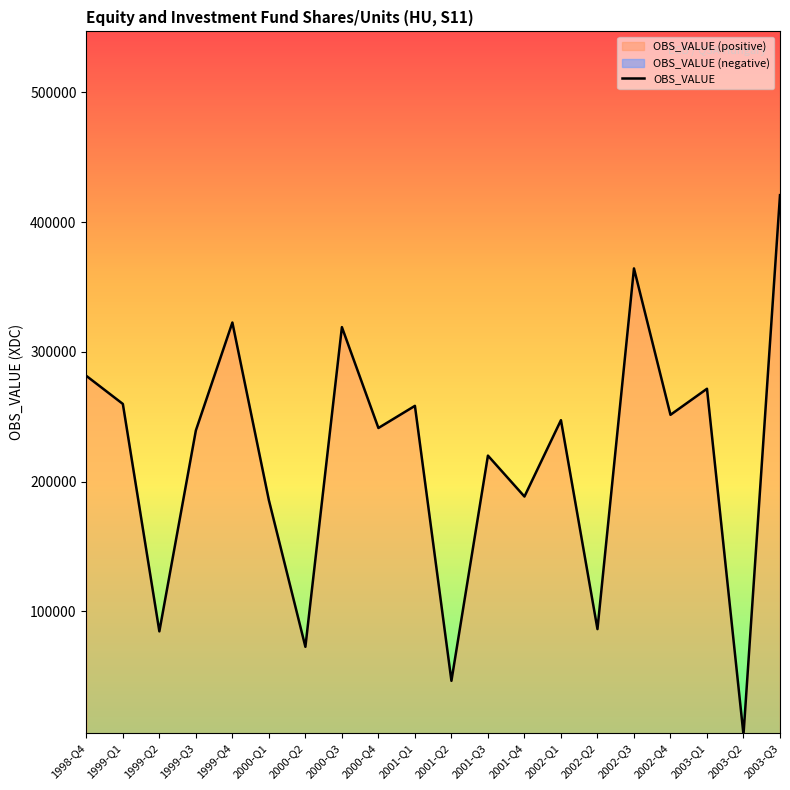

The value at 1999-Q4 is 123788. True or false?

False